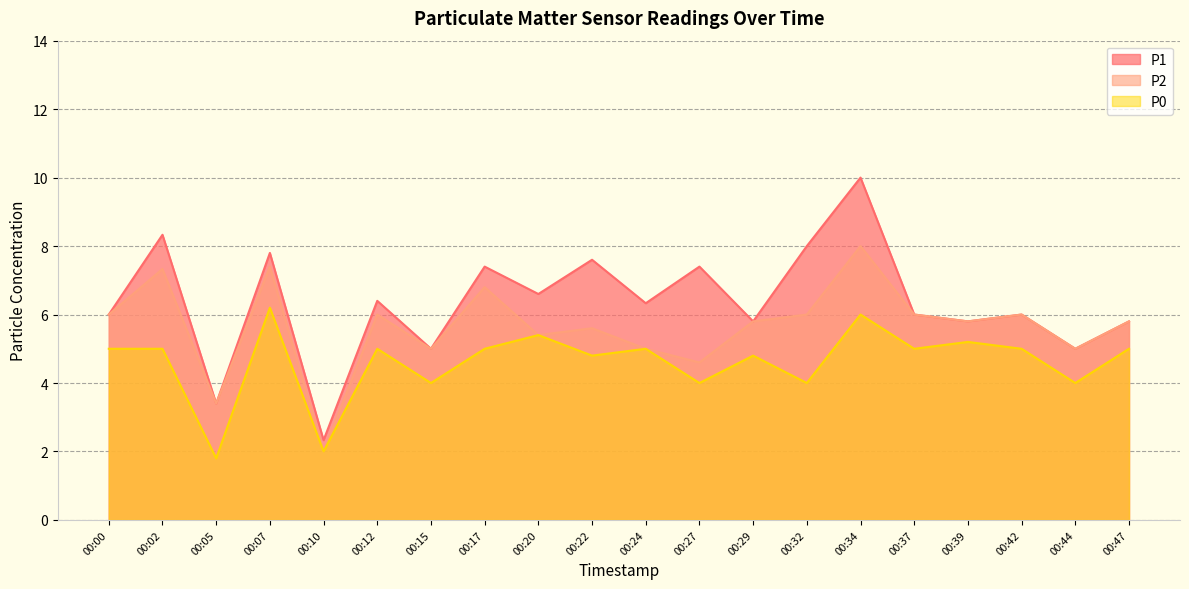

Is the value of P0 at 00:32 greater than the value of P2 at 00:10?

Yes